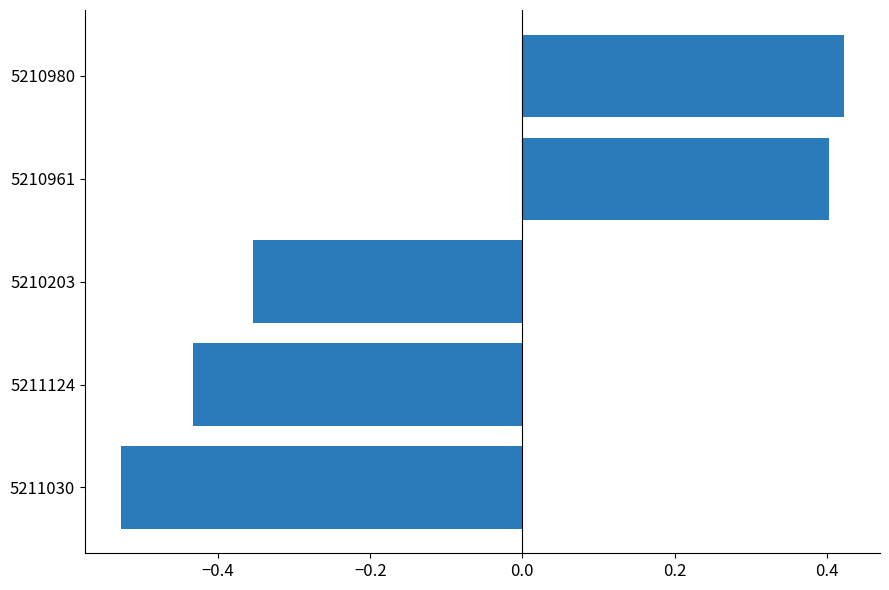

True or false: the data shows -0.6 at 5210203.

False